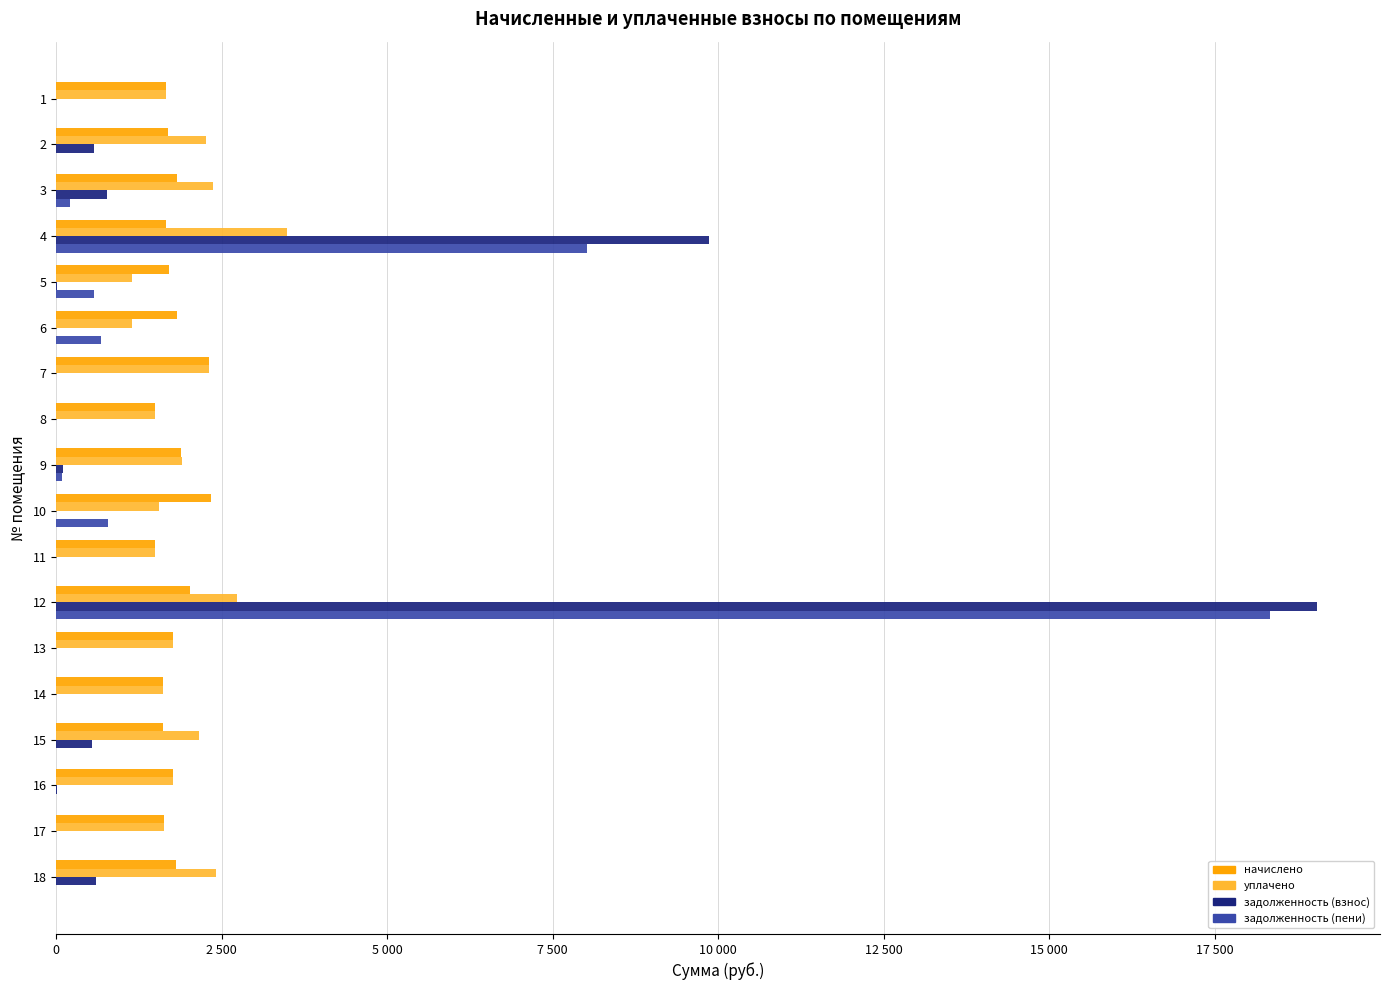

What is the approximate value of уплачено at 11?

1488.4